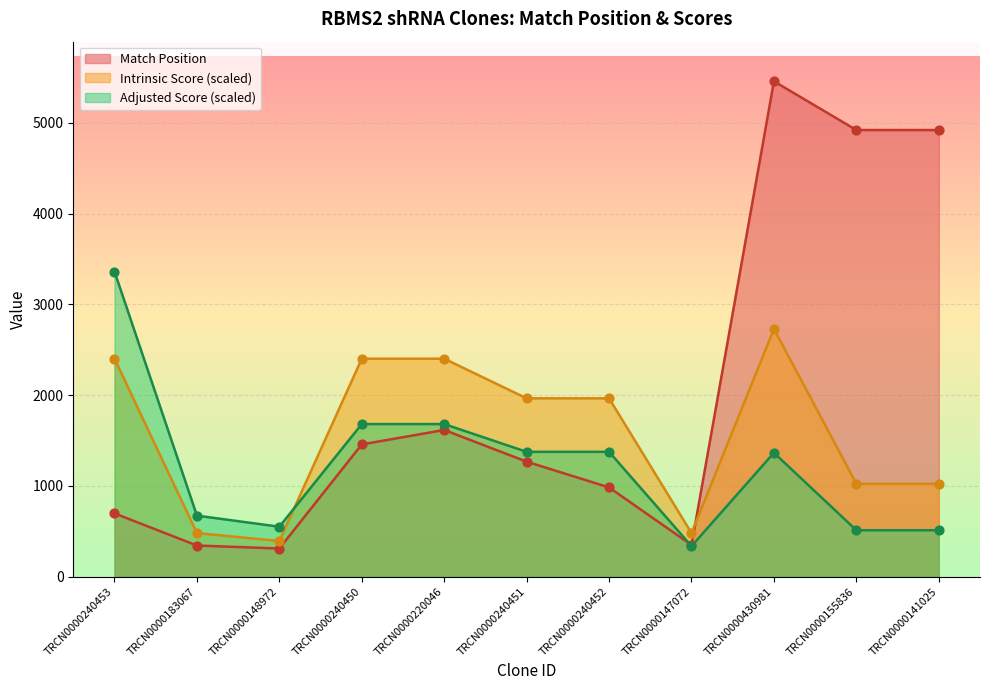

At how many categories does at least one series exceed 3417?

3